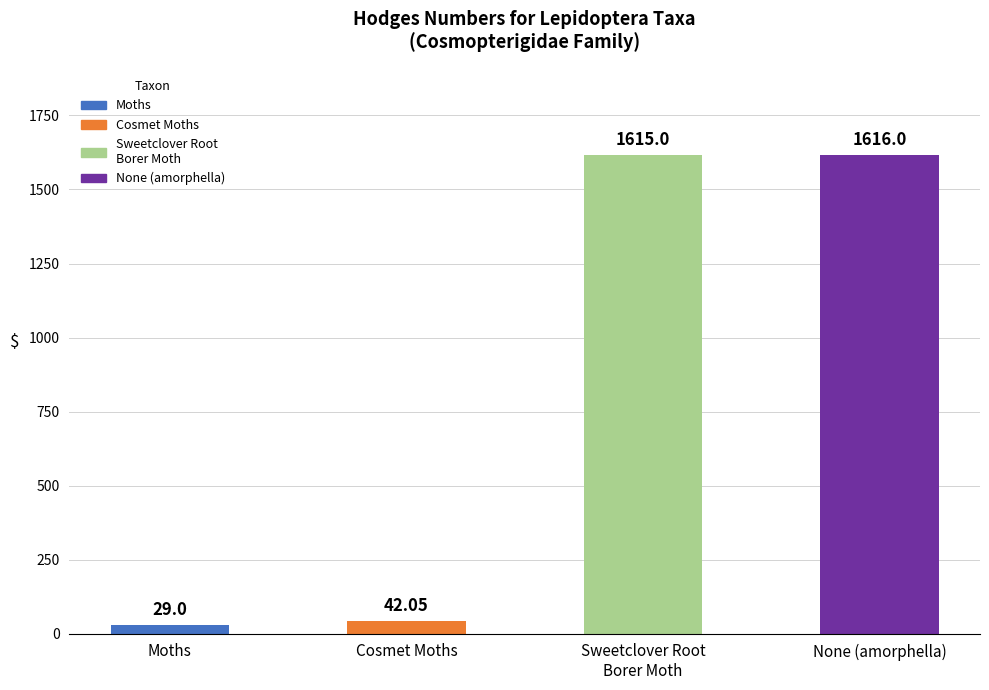

What is the average value?

825.5